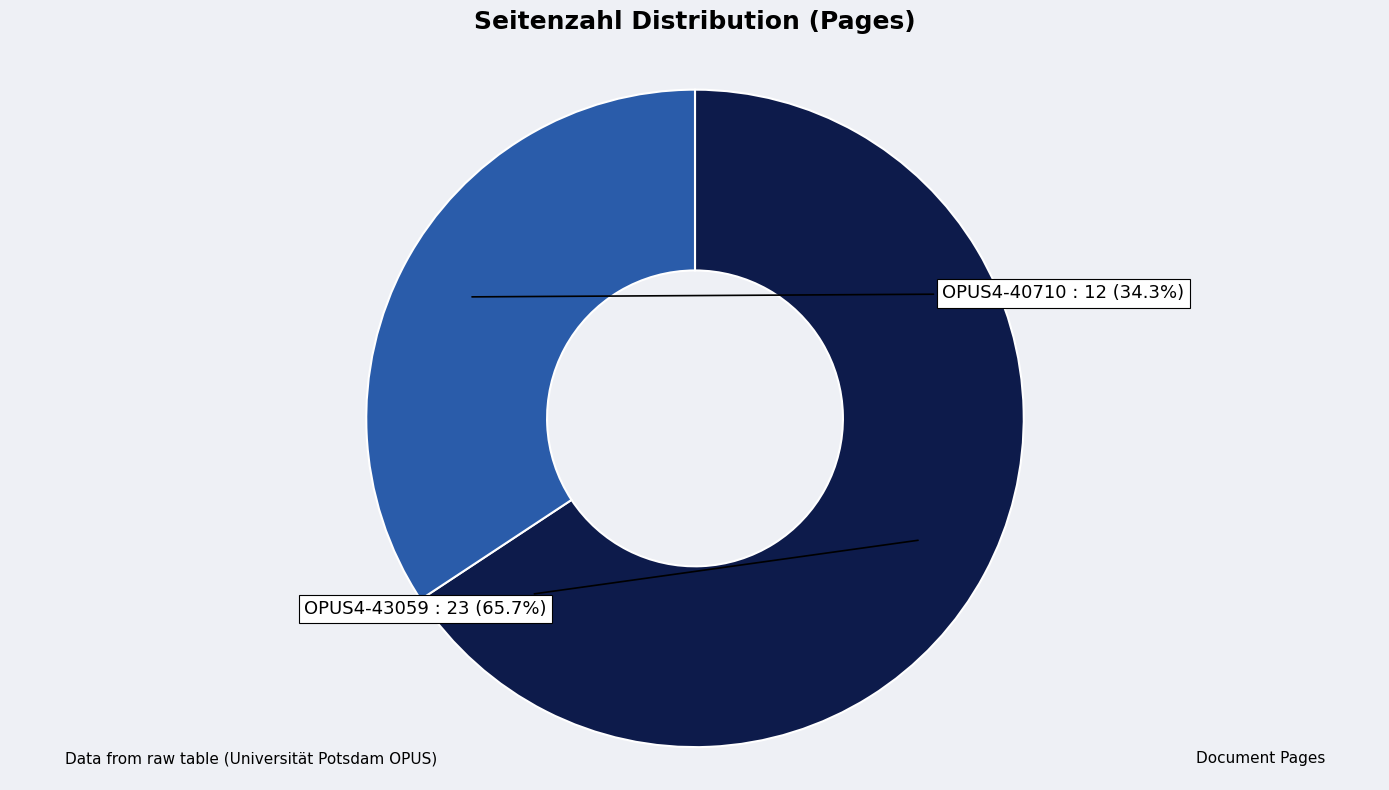

Does any single category account for the majority?

Yes